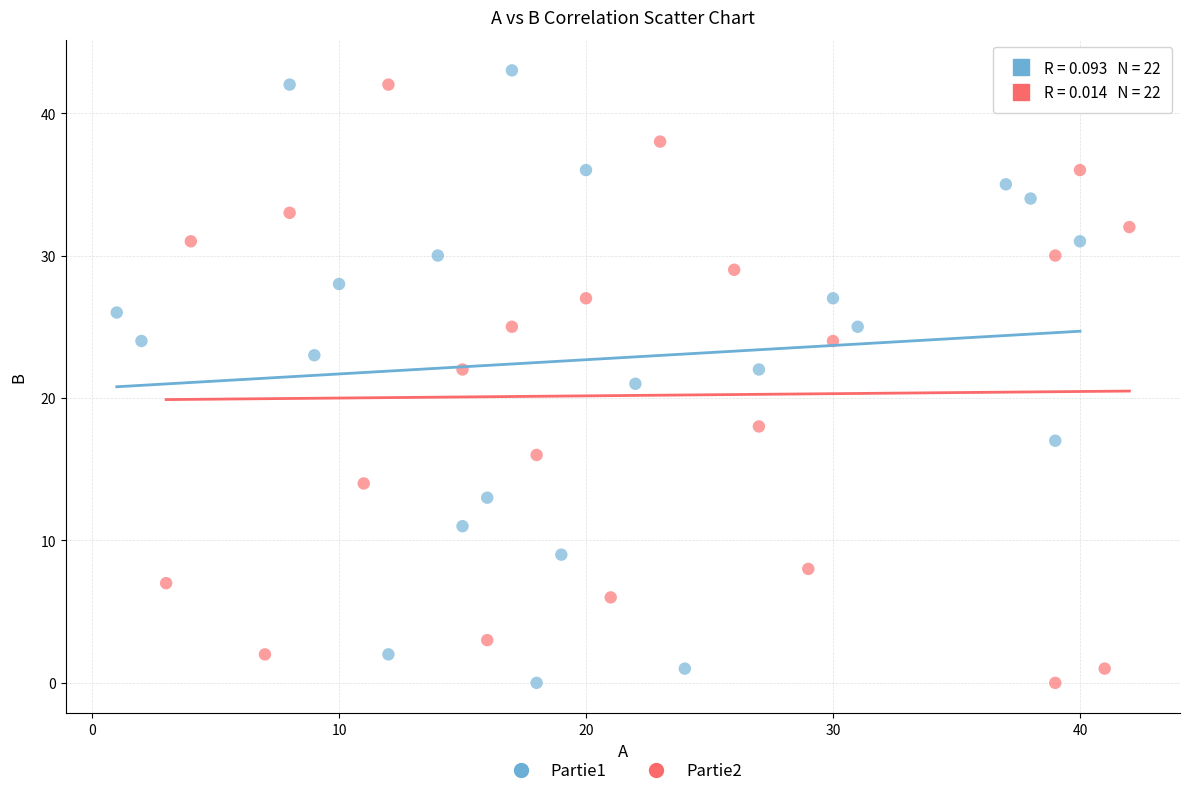

Which series reaches the maximum Y coordinate?

Partie1